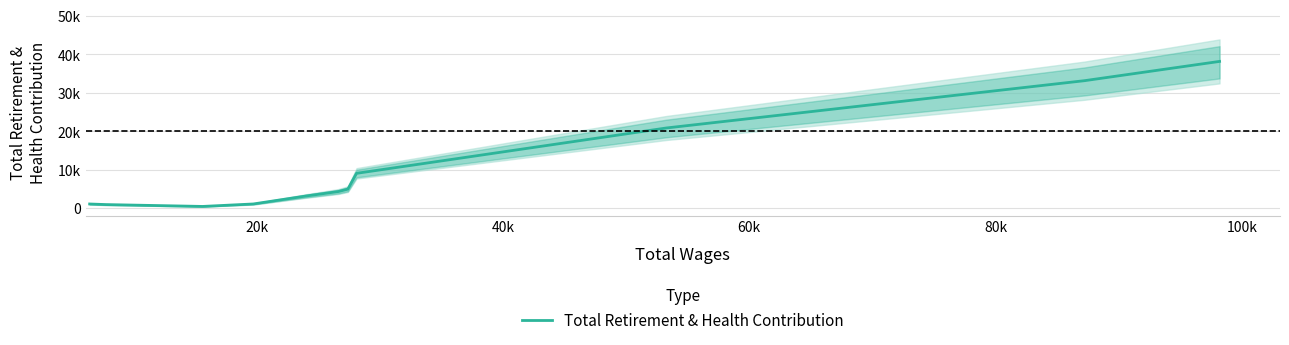

How many categories are shown in the chart?

11